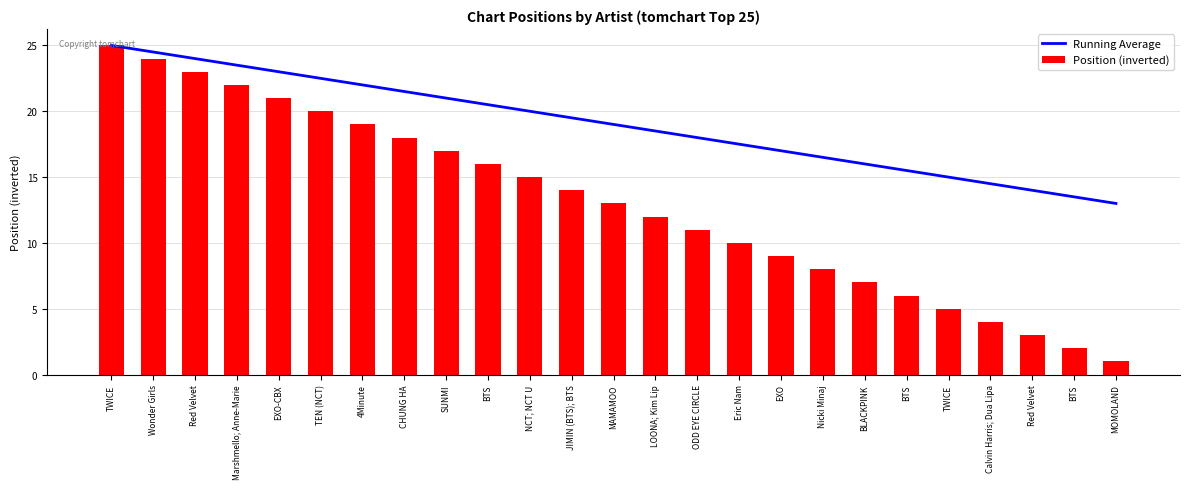

The value of Position (inverted) at BTS is 6.0. True or false?

True